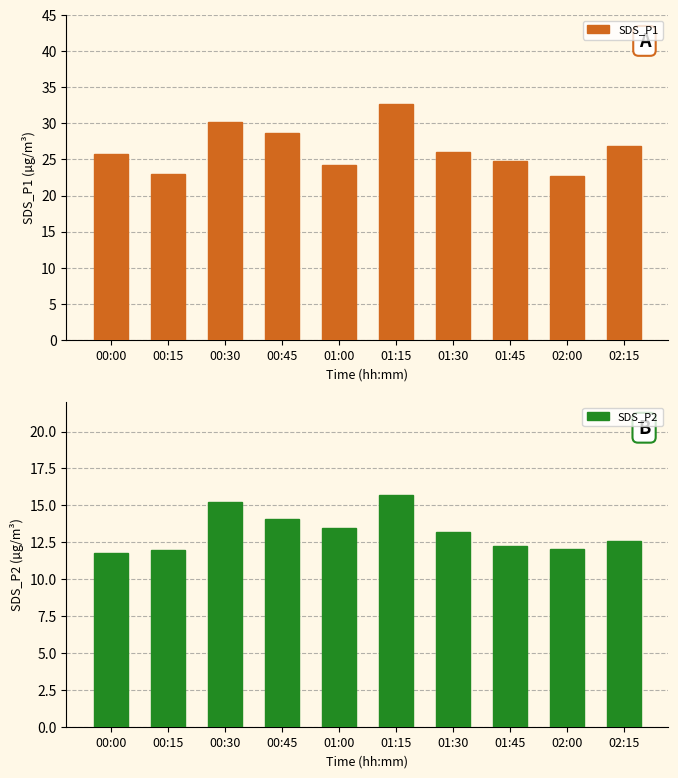

Are the bars grouped side by side (vs. stacked)?

Yes